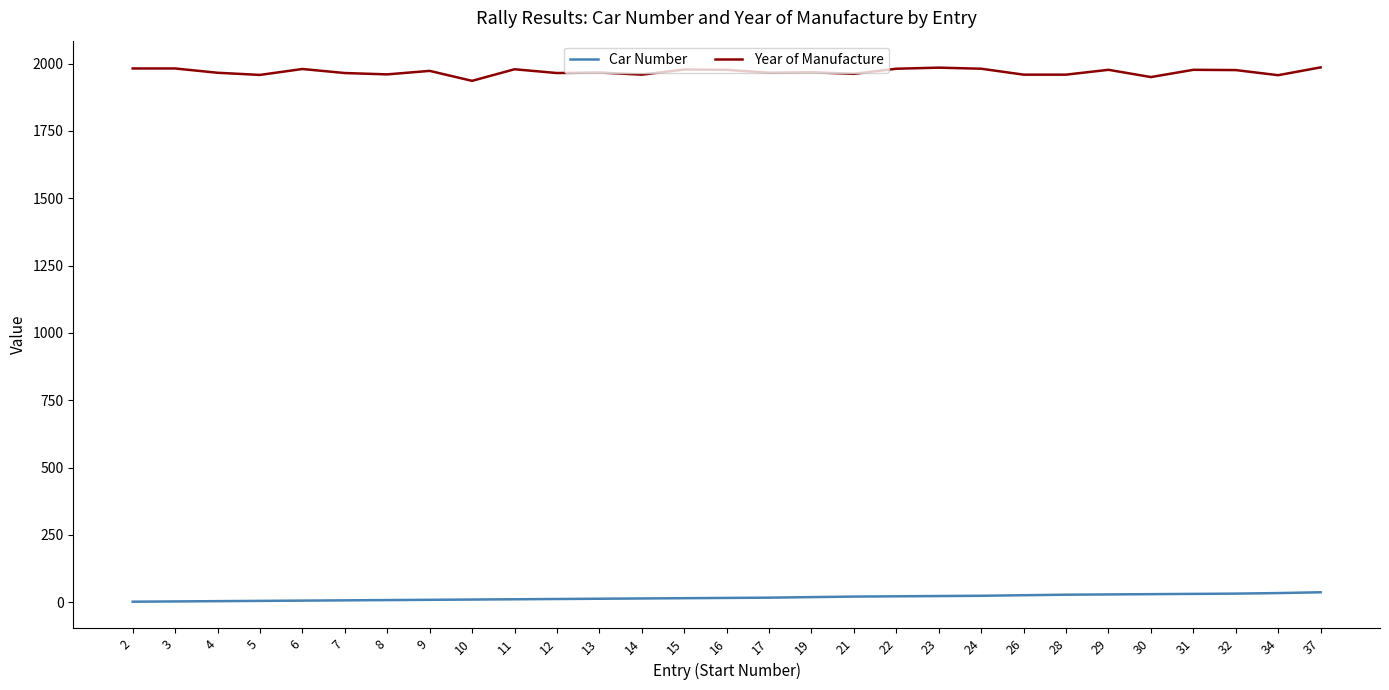

True or false: Year of Manufacture has more than 1 points higher than both neighbors.

True